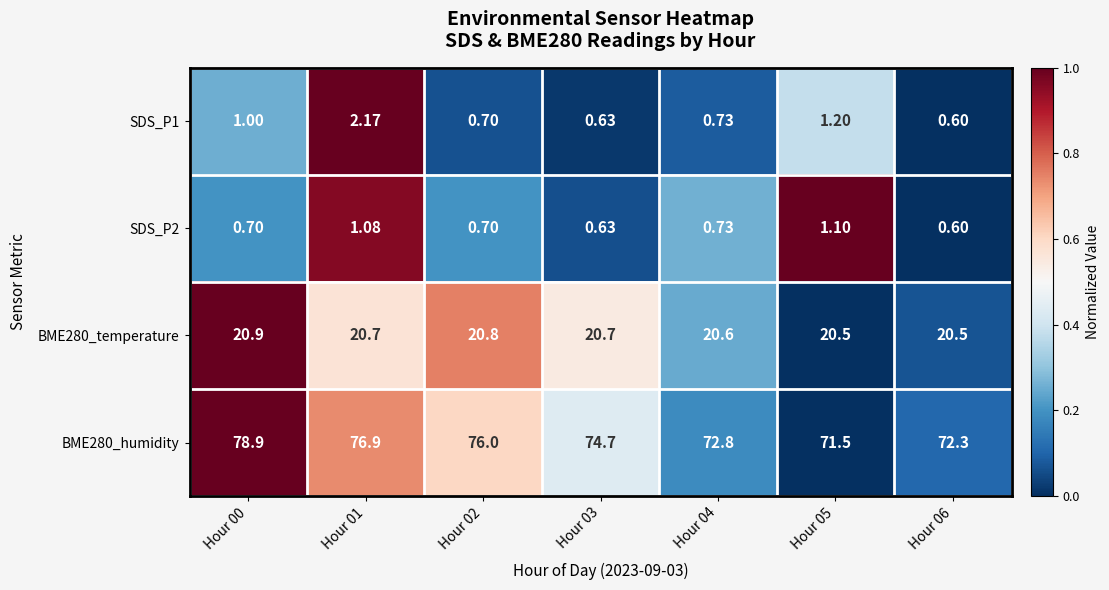

Is the value of SDS_P2 at Hour 05 greater than the value of BME280_humidity at Hour 01?

No